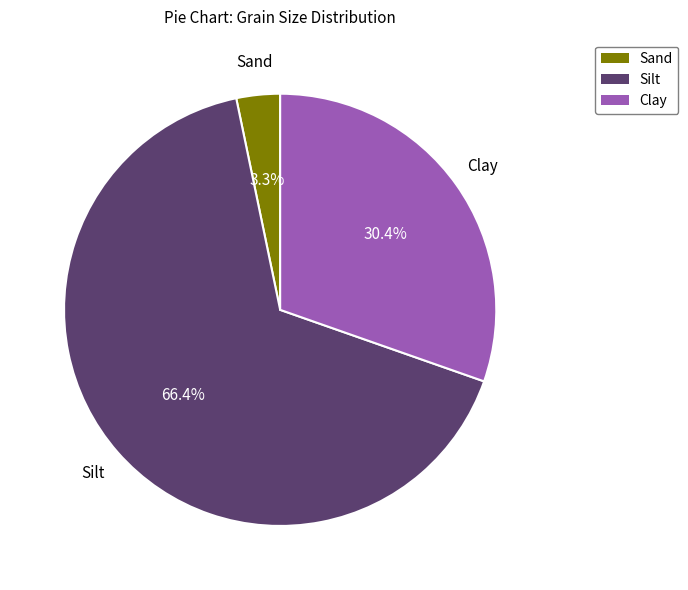

What is the smallest slice in the pie chart?

Sand